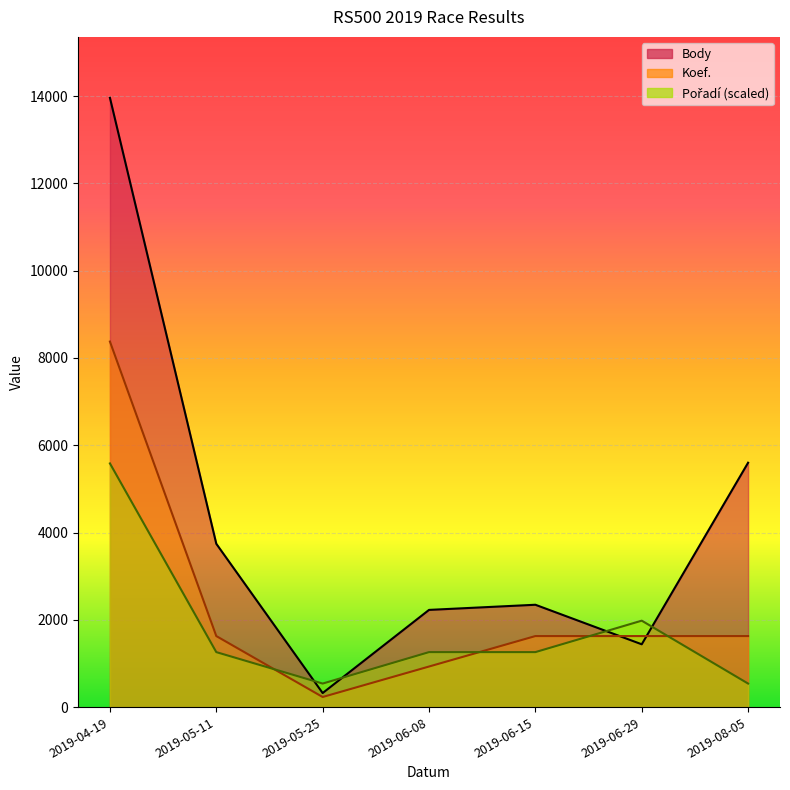

Rank the series at 2019-06-15 from highest to lowest value.

Body, Koef., Pořadí